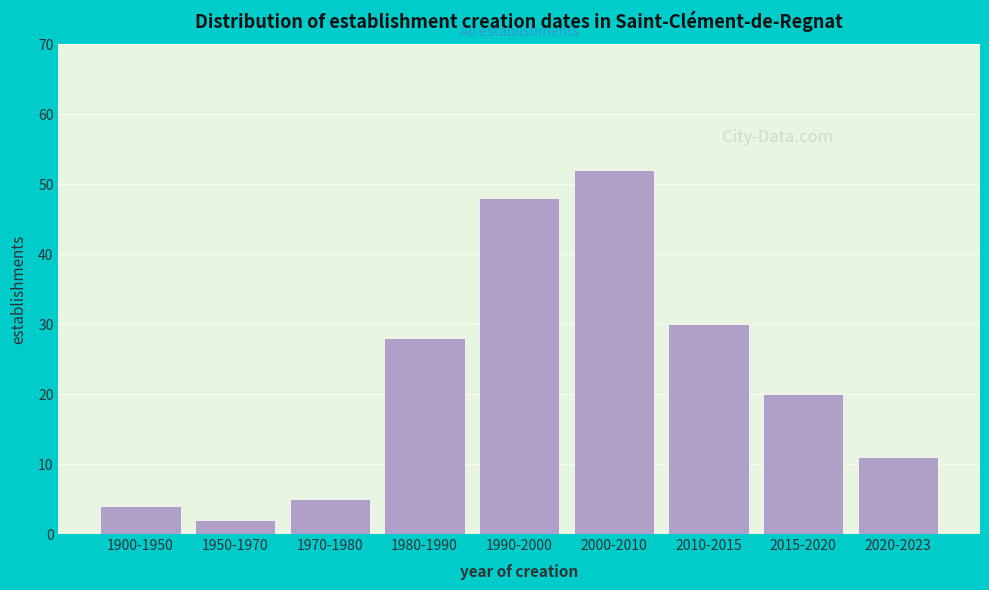

Reading right to left, list all the values displayed in this chart.

2020-2023=11	2015-2020=20	2010-2015=30	2000-2010=52	1990-2000=48	1980-1990=28	1970-1980=5	1950-1970=2	1900-1950=4